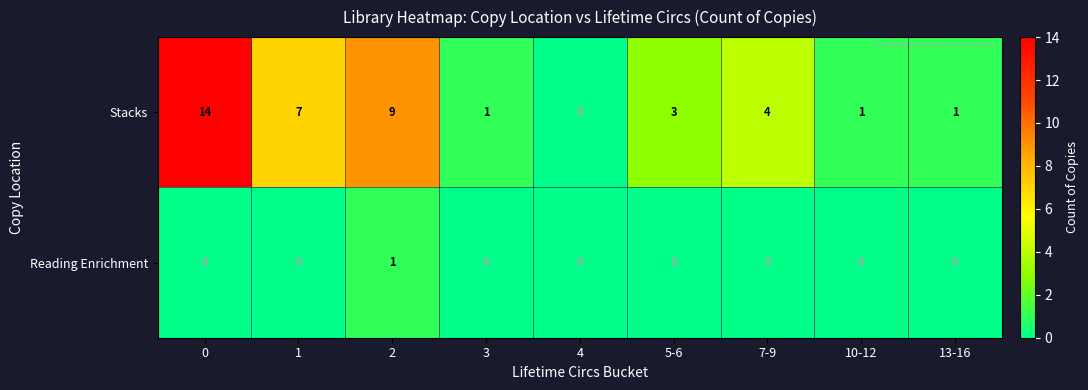

The Reading Enrichment series shows 0 at 10-12. True or false?

True